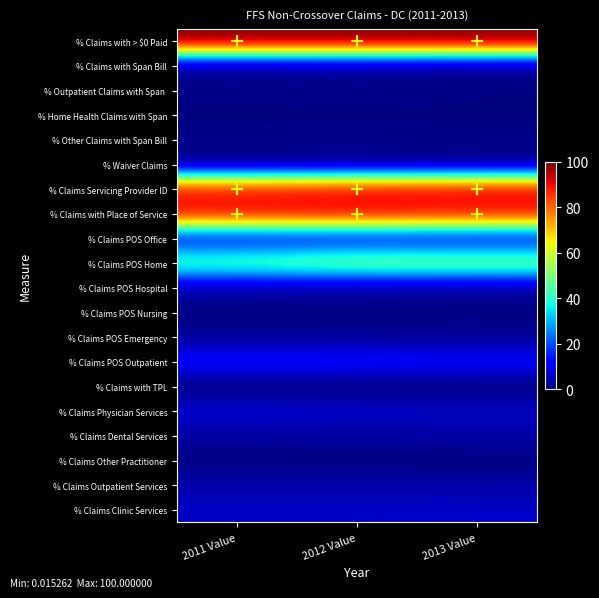

Which has a higher value, 2013 Value or 2012 Value?

2013 Value